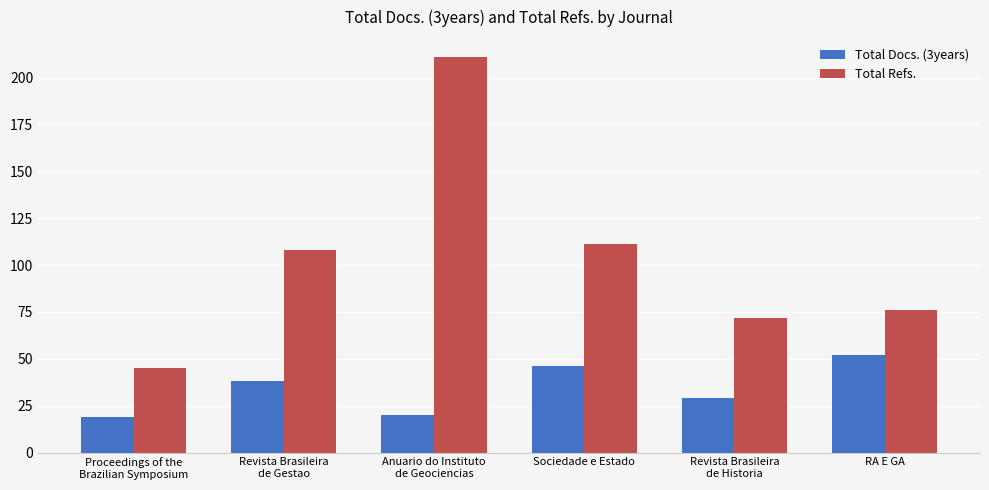

Reading left to right, transcribe all the data shown in this chart.

Total Docs. (3years): 19	38	20	46	29	52
Total Refs.: 45	108	211	111	72	76